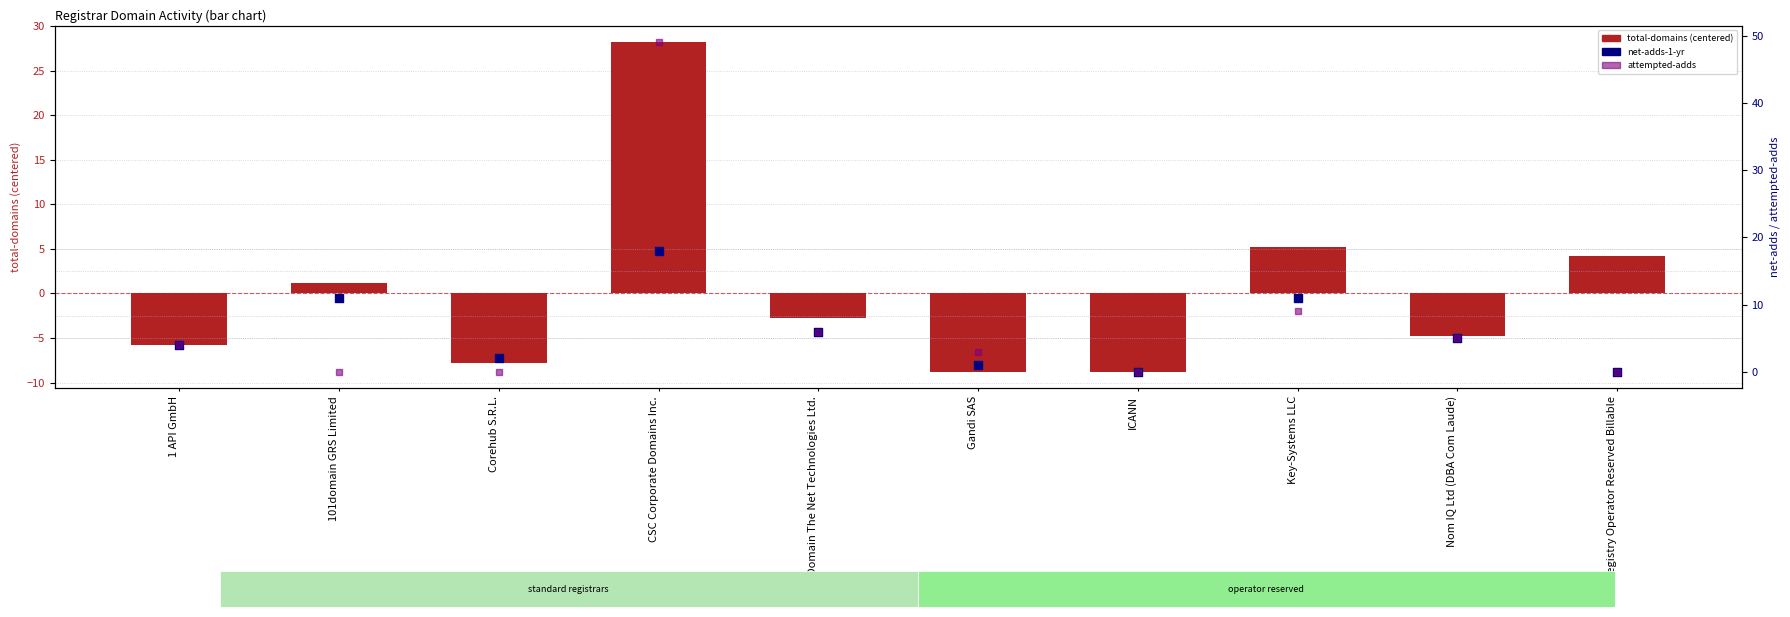

At how many categories does at least one series exceed 41?

1